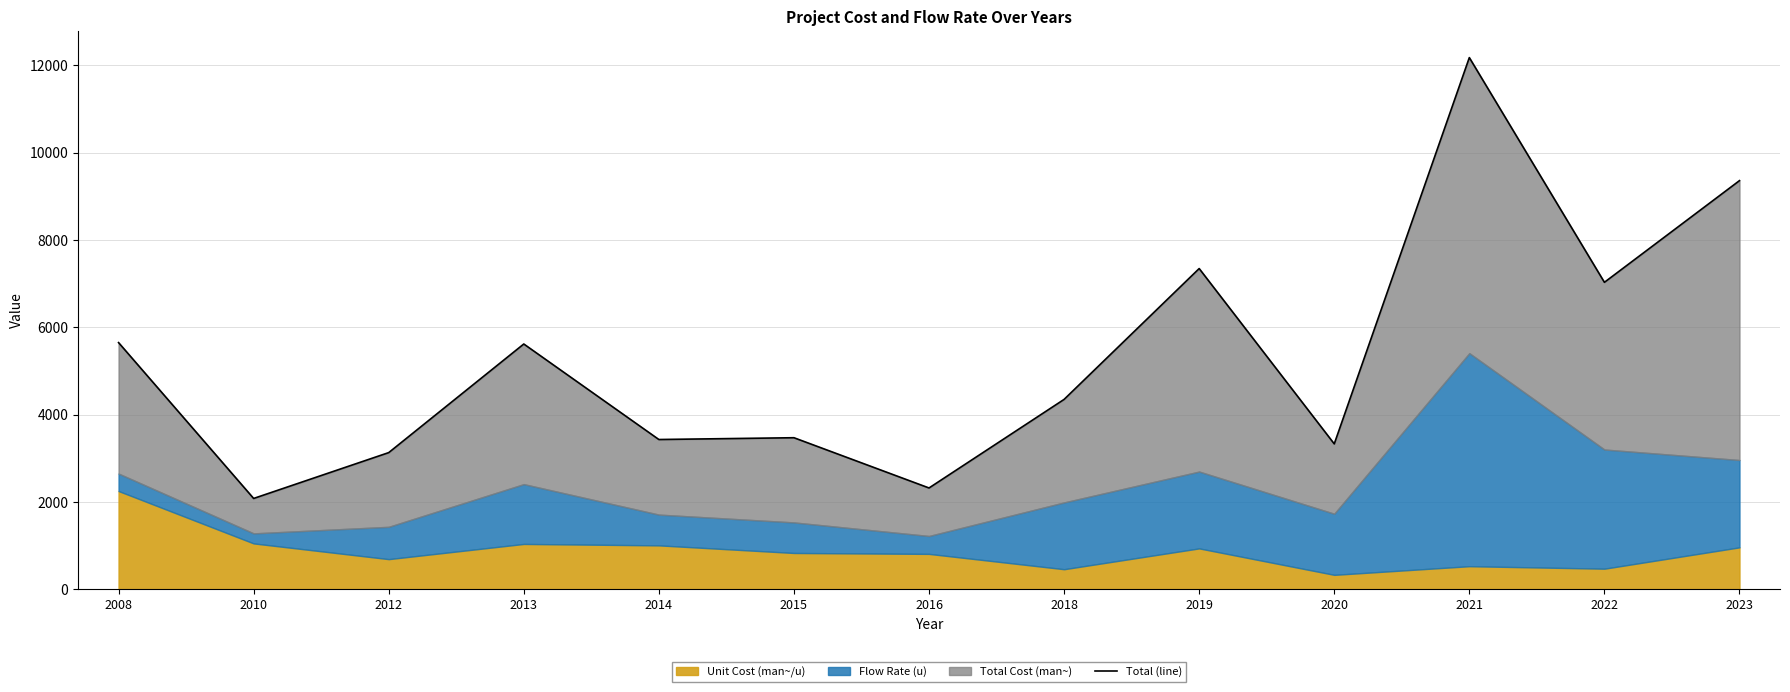

Count the number of values greater than 4349.

6